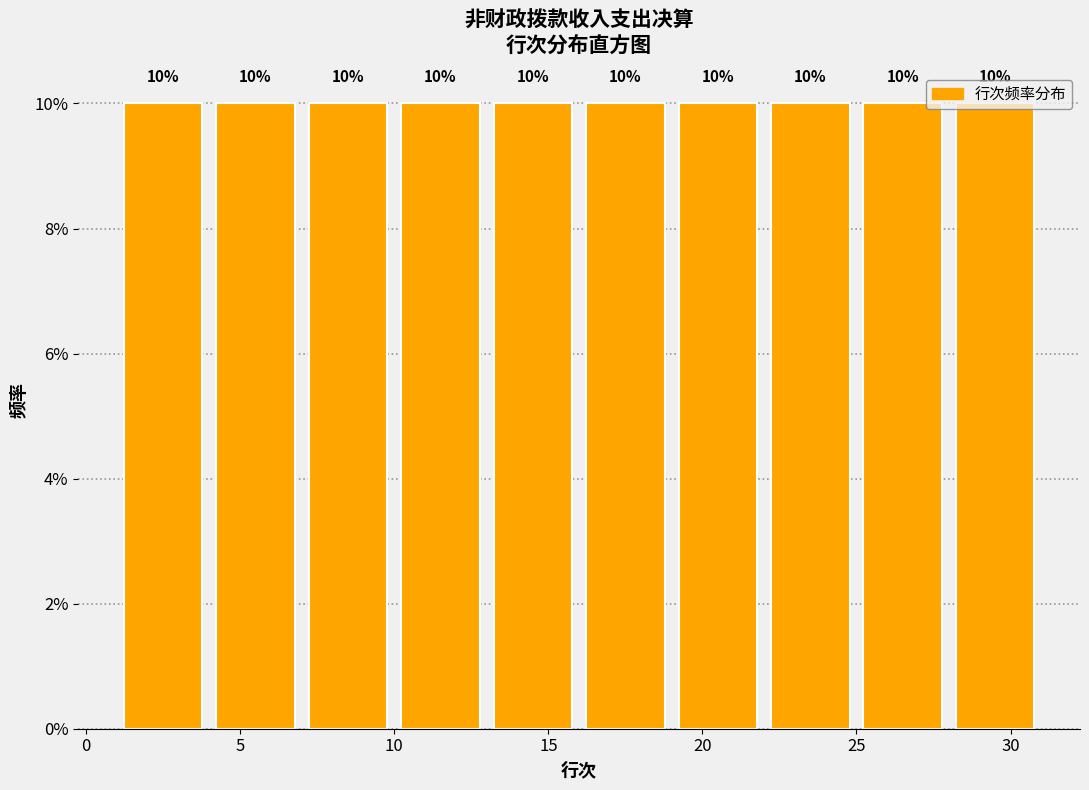

Reading left to right, list every bar in this chart as the range it spans on the x-axis followed by its height.

1 to 4: 10
4 to 7: 10
7 to 10: 10
10 to 13: 10
13 to 16: 10
16 to 19: 10
19 to 22: 10
22 to 25: 10
25 to 28: 10
28 to 31: 10